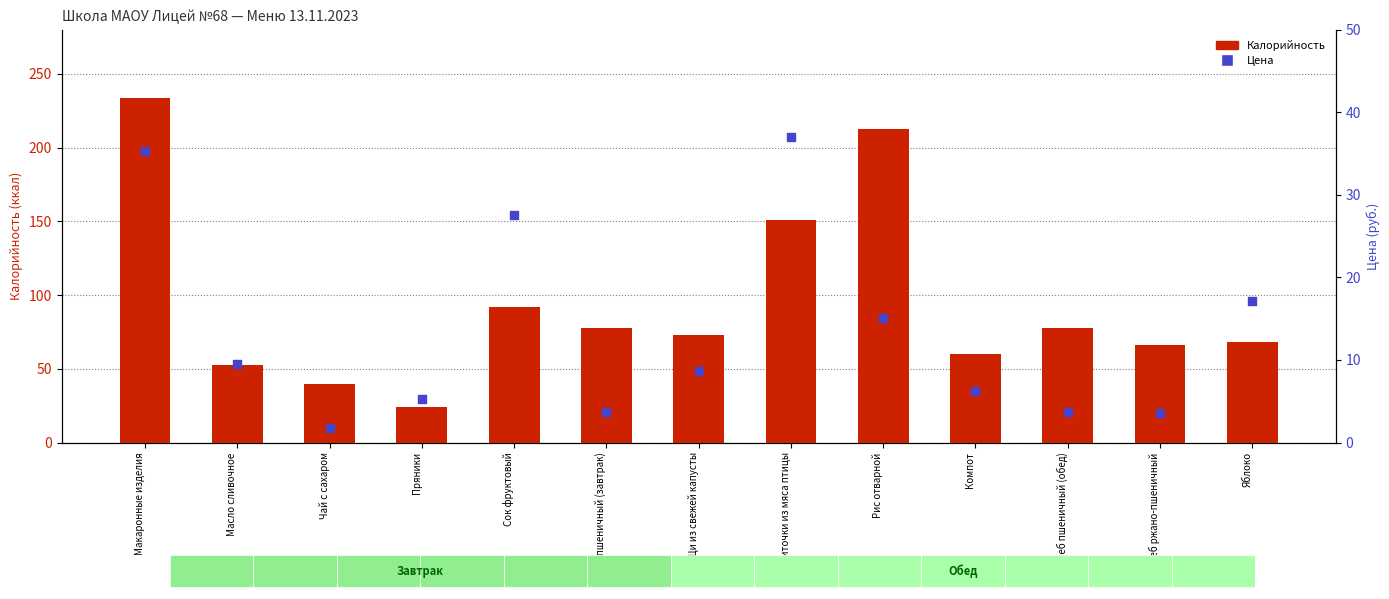

Which series has the largest total across all categories?

Калорийность